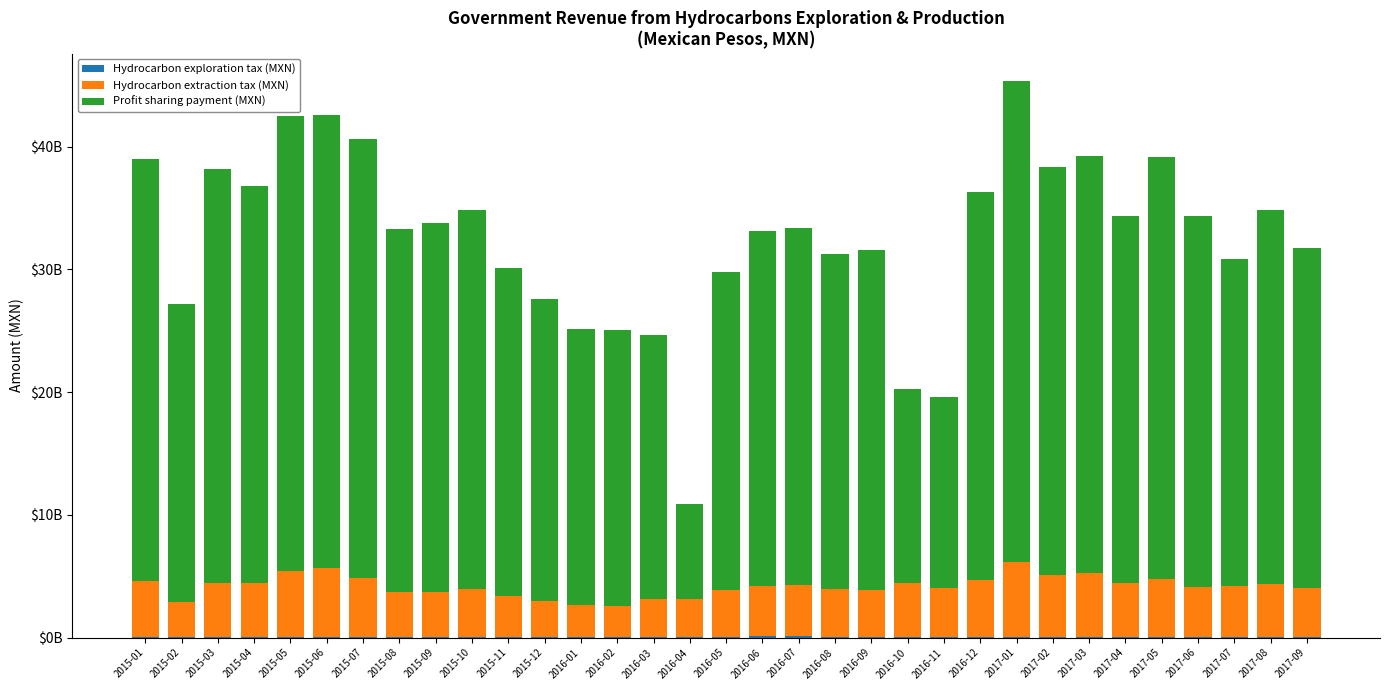

Does the chart contain stacked bars?

Yes